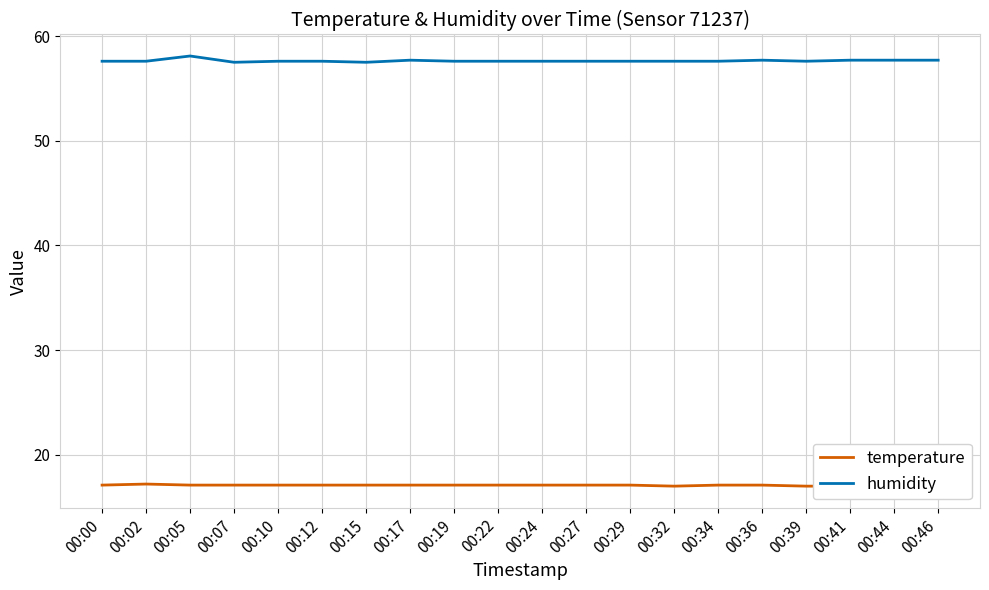

Reading left to right, extract all data points from this chart.

temperature: 17.1	17.2	17.1	17.1	17.1	17.1	17.1	17.1	17.1	17.1	17.1	17.1	17.1	17.0	17.1	17.1	17.0	17.0	17.0	17.0
humidity: 57.6	57.6	58.1	57.5	57.6	57.6	57.5	57.7	57.6	57.6	57.6	57.6	57.6	57.6	57.6	57.7	57.6	57.7	57.7	57.7